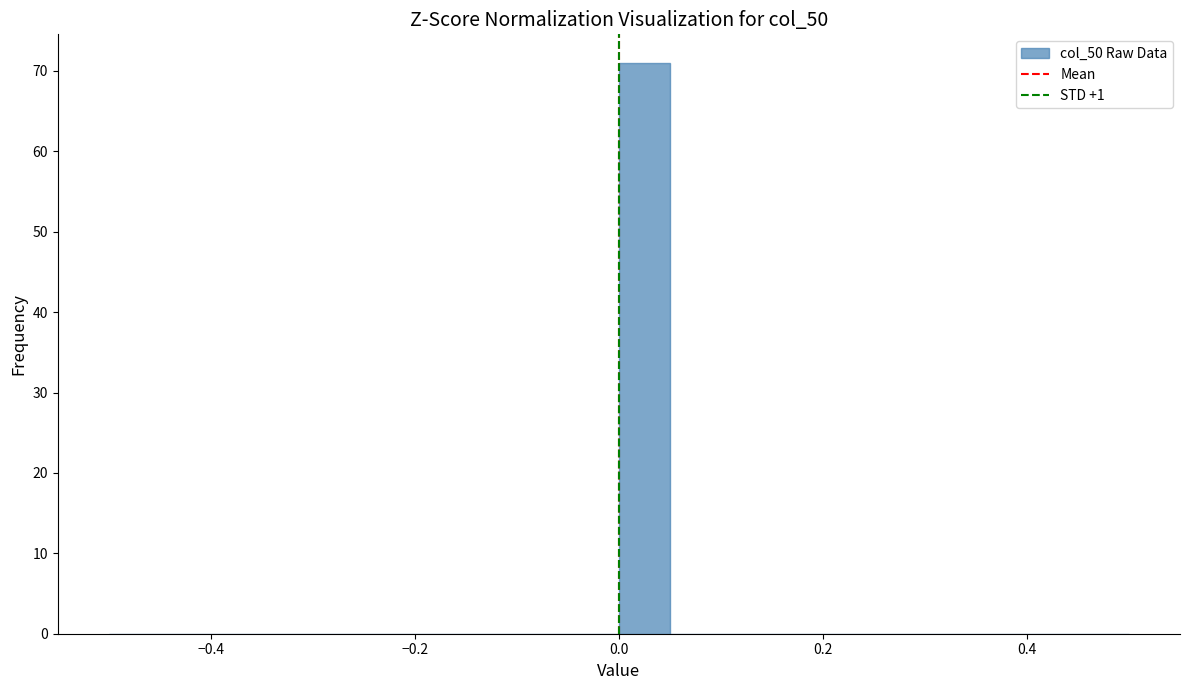

Around what value on the x-axis is the tallest bar? Give the approximate position of its centre, as read against the axis.

0.02